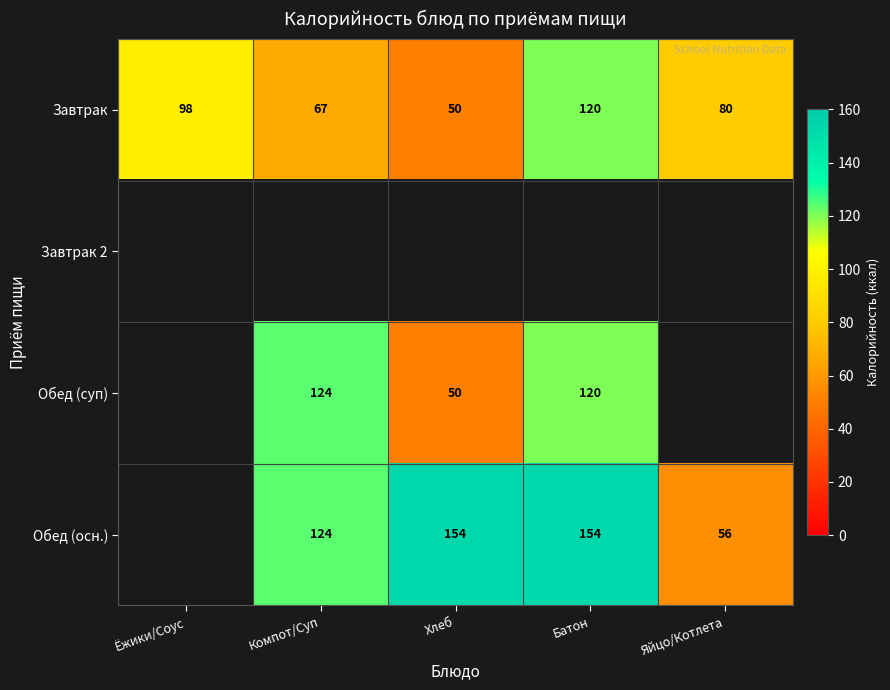

The value of Обед (суп) at Хлеб is 81. True or false?

False